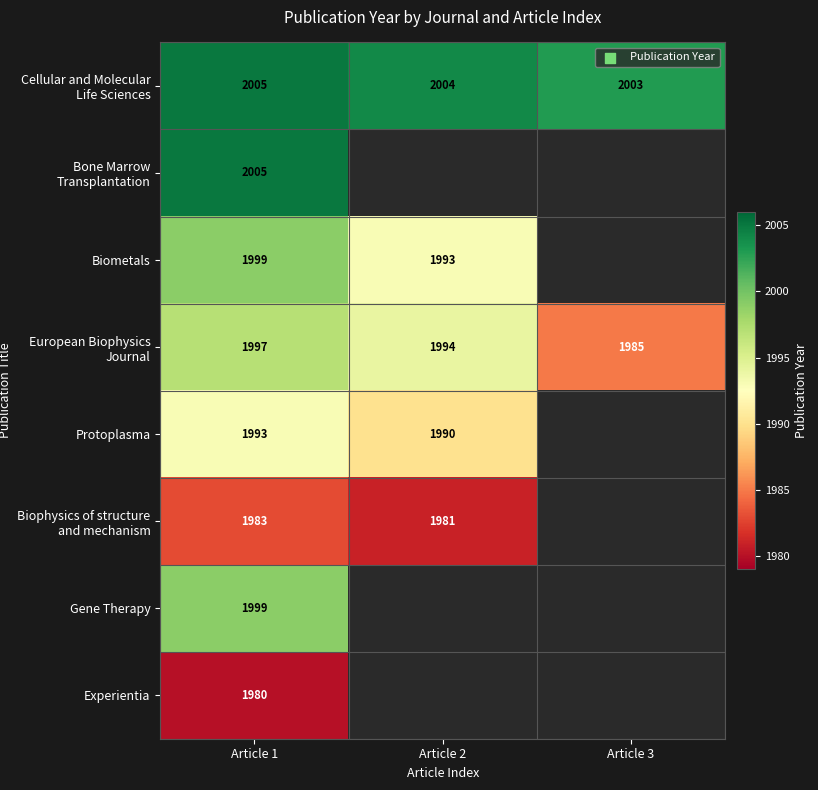

Rank the categories by European Biophysics Journal value from highest to lowest.

Article 1, Article 2, Article 3